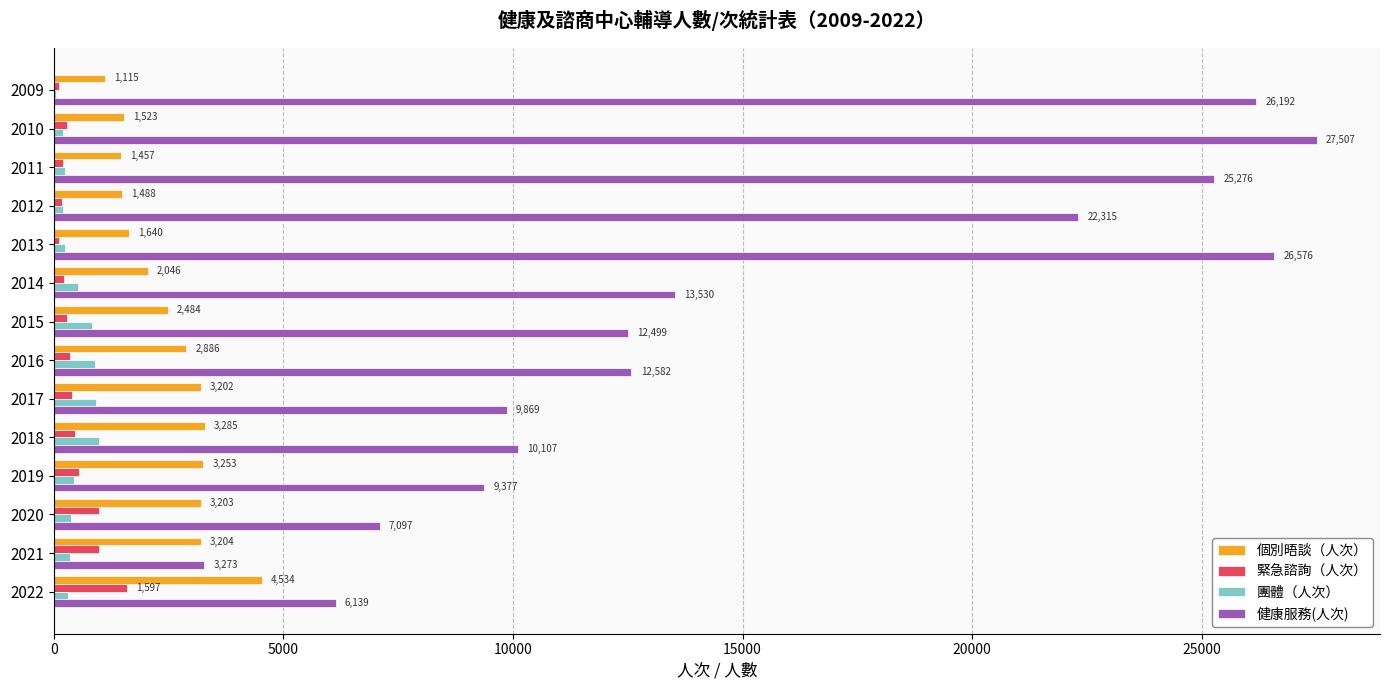

What is the sum of all 團體（人次） values?

6619